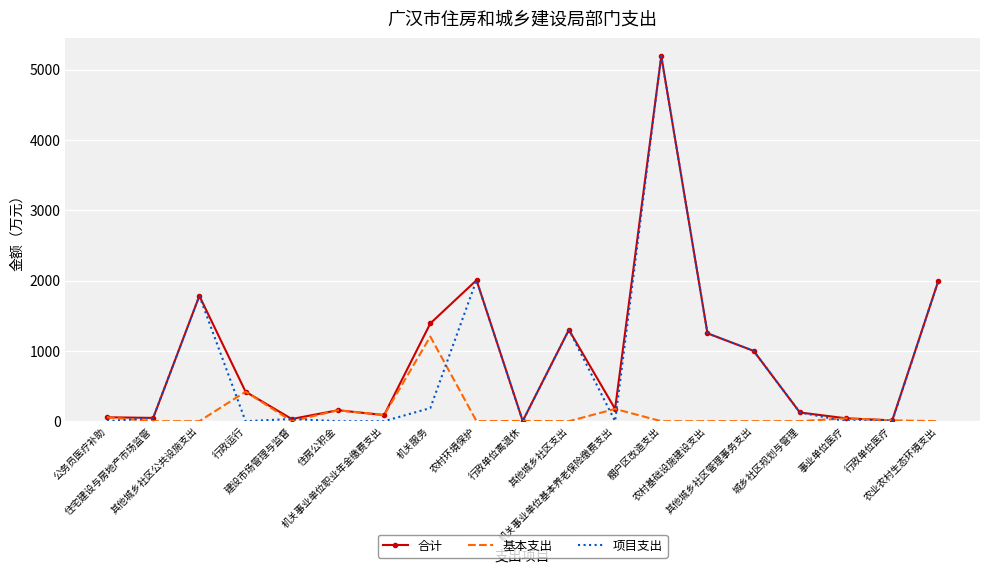

What is the label of the 13th point from the left?

棚户区改造支出